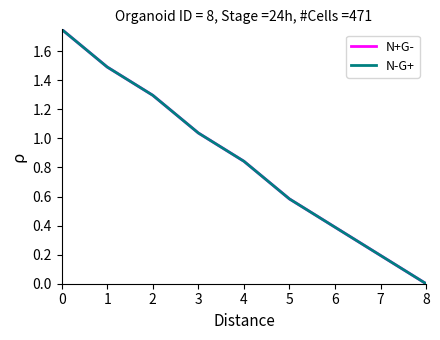

True or false: N-G+ and N+G- intersect in this chart.

False